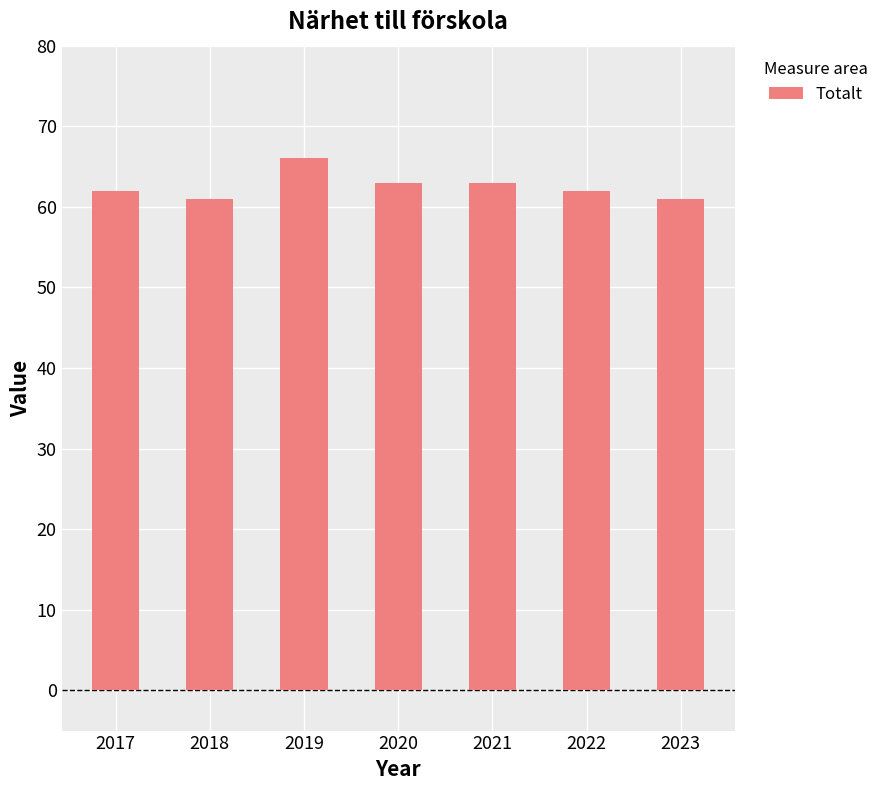

Which label corresponds to the largest value in the chart?

2019